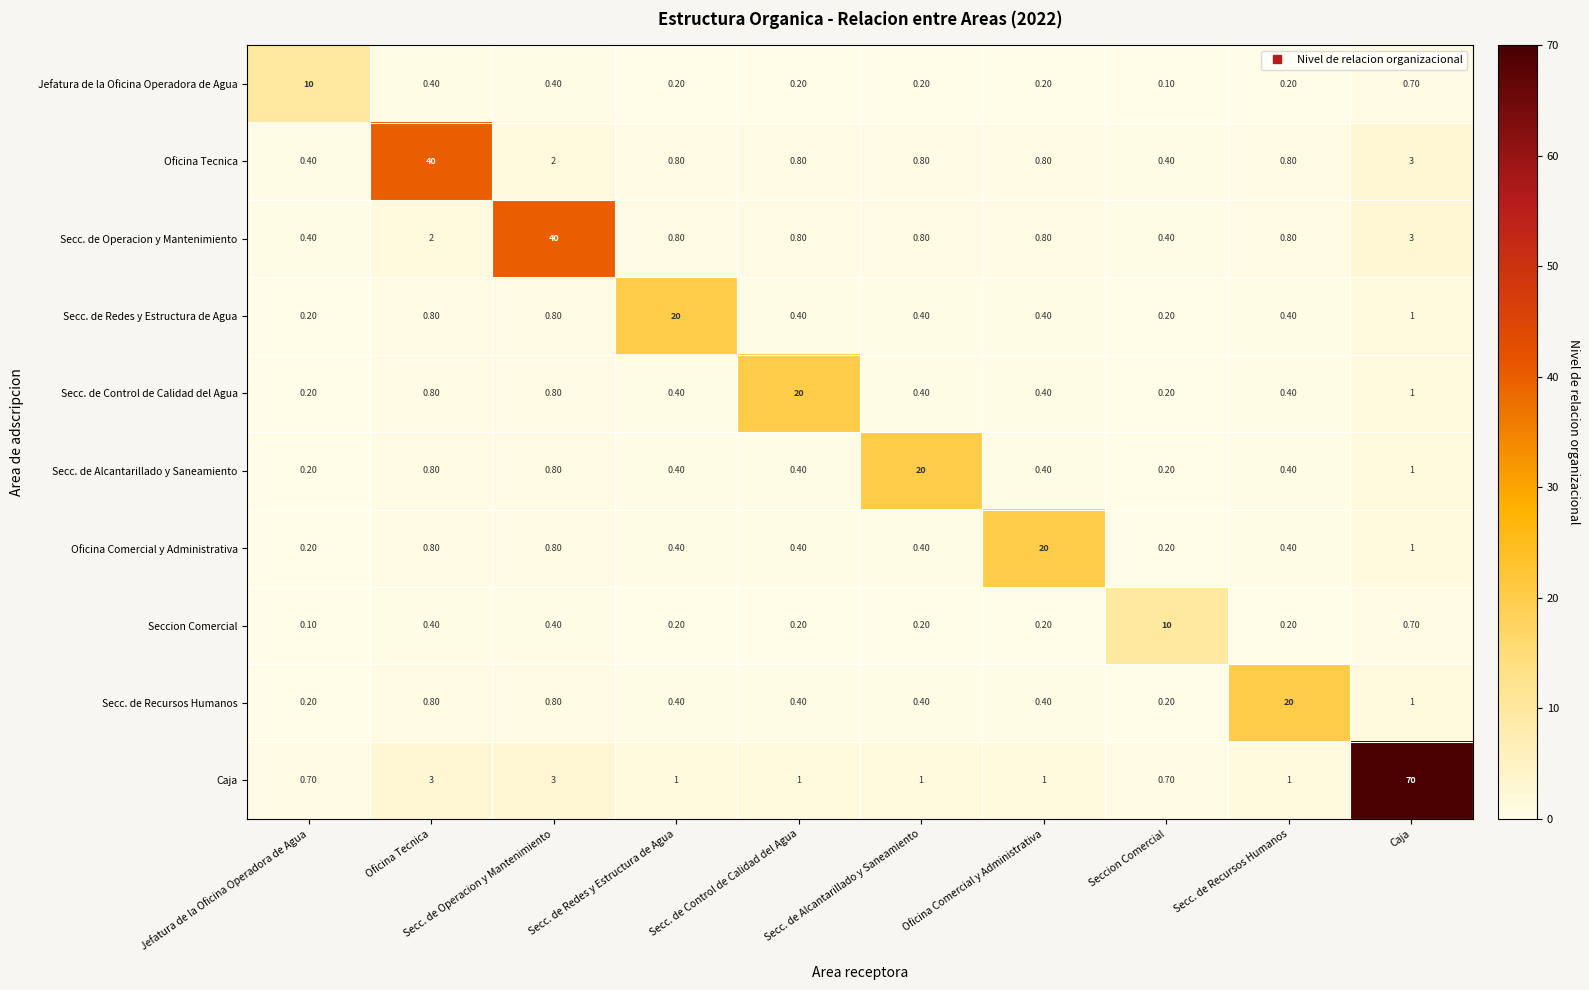

Which series has the largest range (max minus min)?

Caja